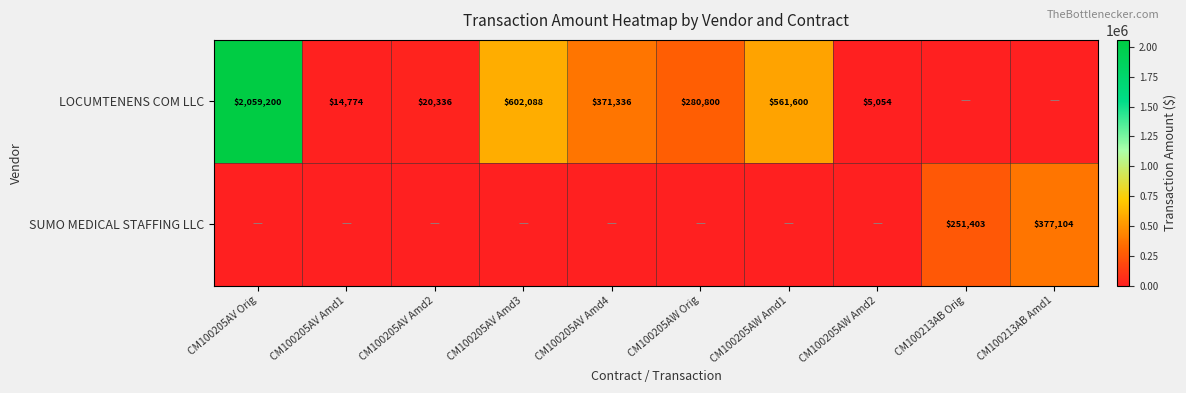

At which category does the chart reach its minimum across all series?

CM100213AB Orig